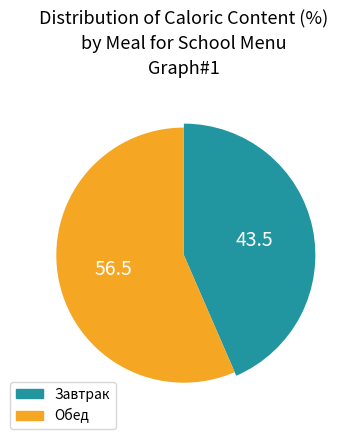

What is the largest slice in the pie chart?

Обед